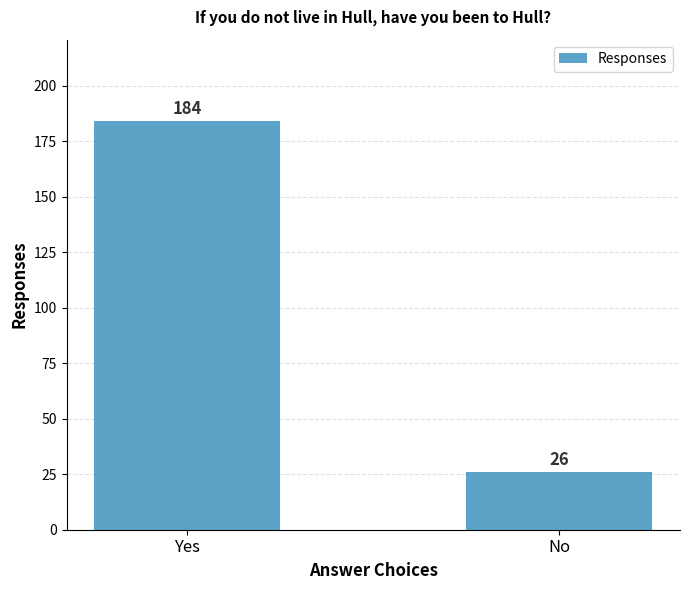

Approximately how many times larger is the value at No compared to Yes?

0.1